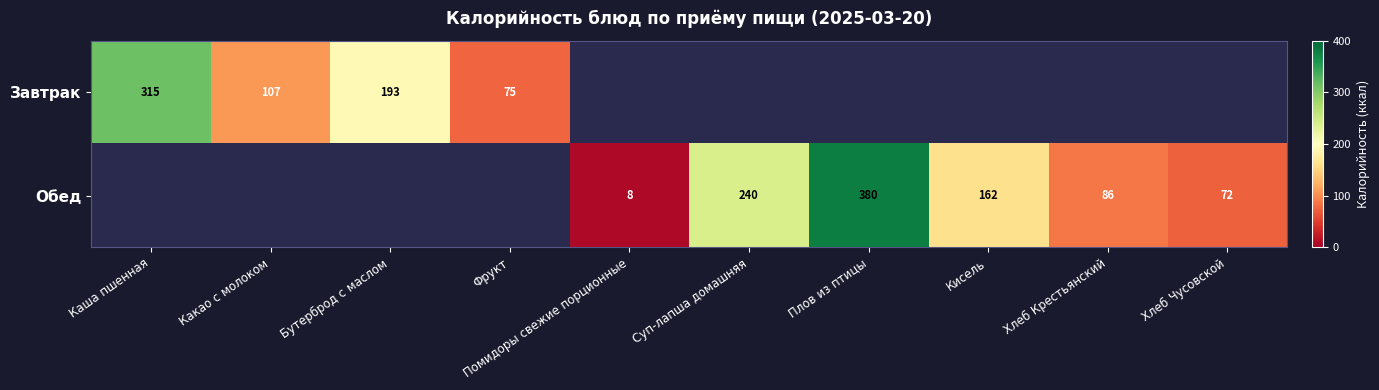

The value of Обед at Плов из птицы is 380. True or false?

True